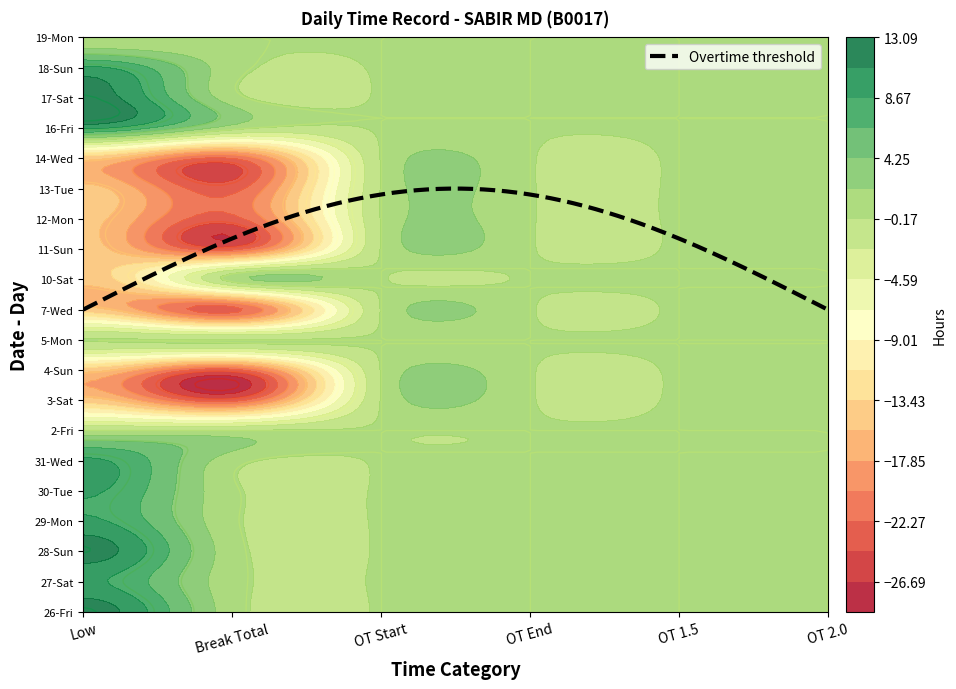

Count the number of data series in this chart.

20